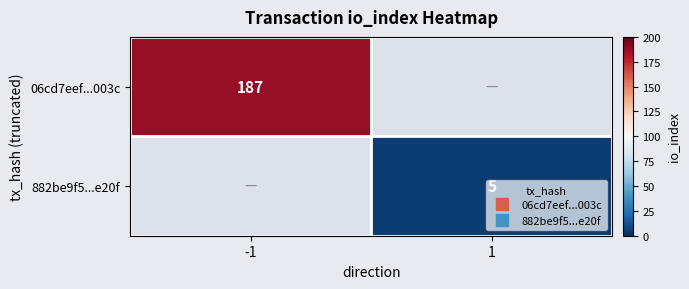

Where is 06cd7eef...003c nearest to the value 187?

-1